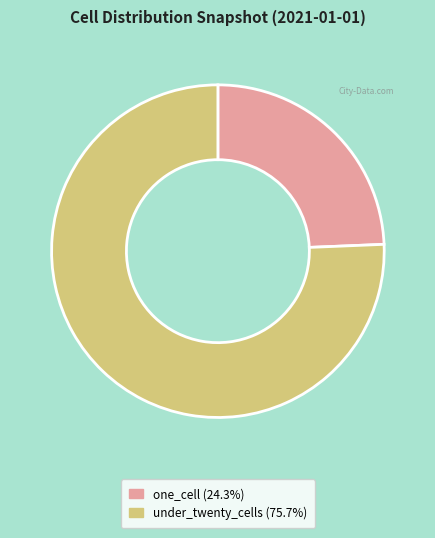

Is there a majority slice in this chart?

Yes